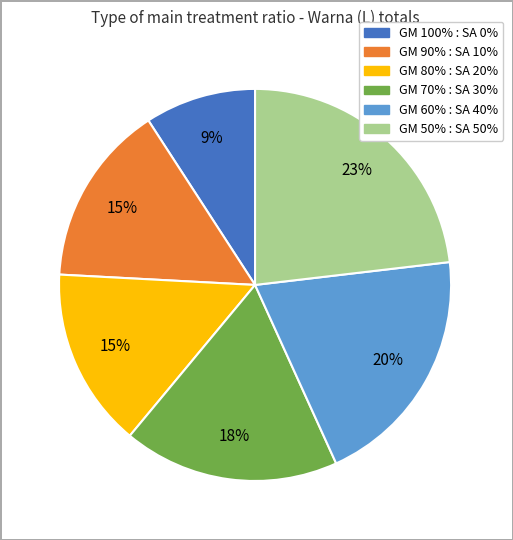

What is the smallest slice in the pie chart?

GM 100% : SA 0%